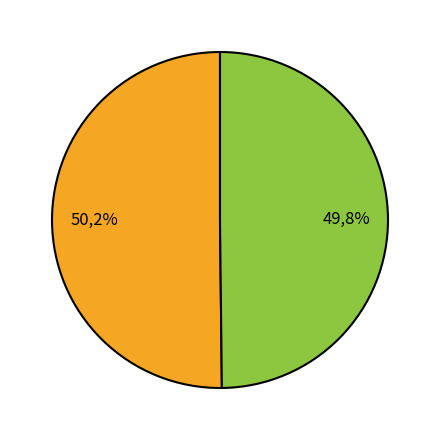

Rank the categories by value from lowest to highest.

Kvinnor, Män